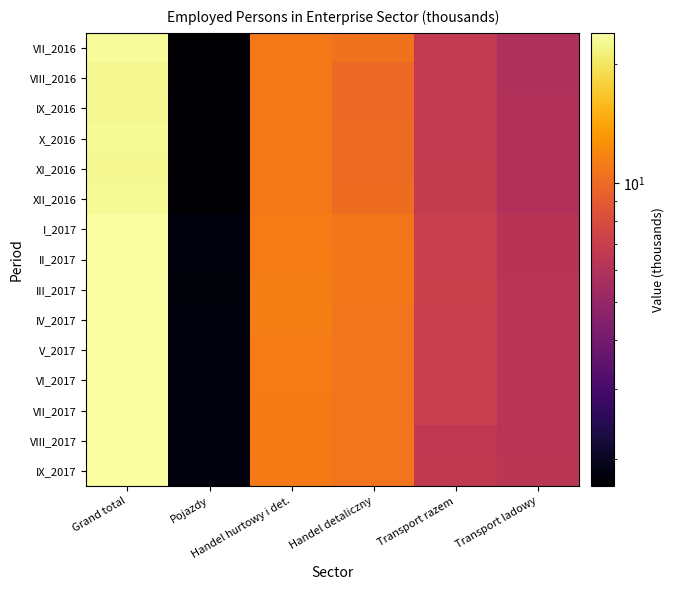

Which series changed the most between Handel hurtowy i det. and Transport razem?

VIII_2017